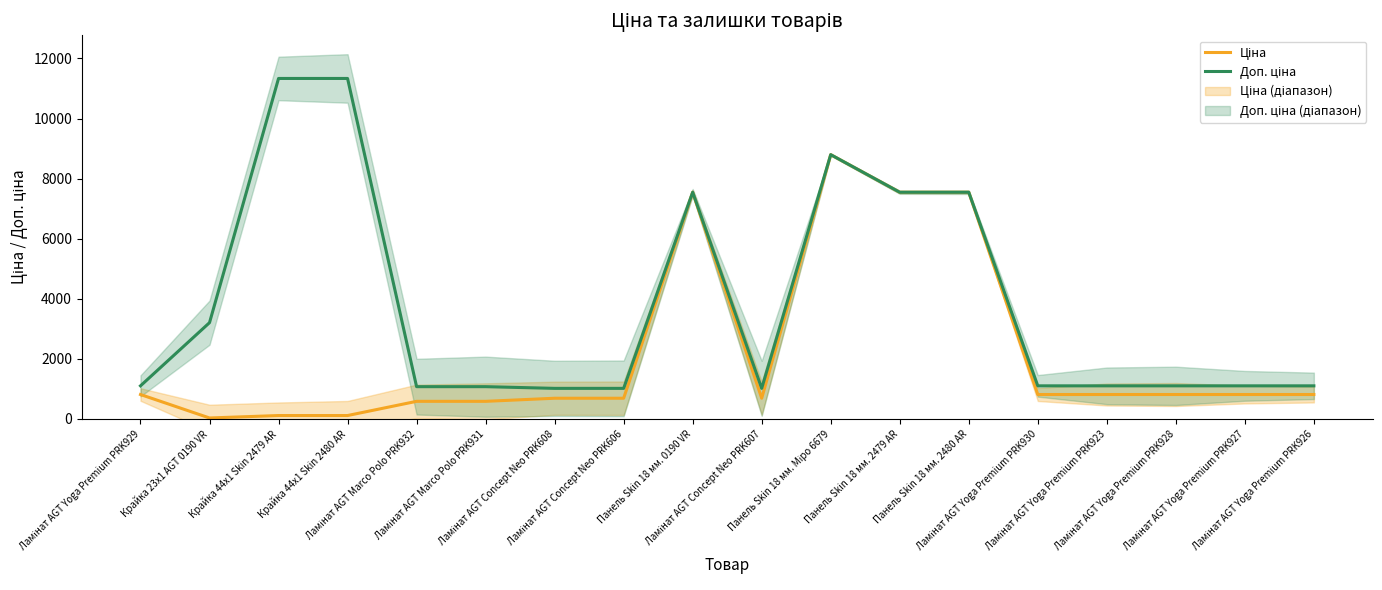

Rank the series by their average value, from lowest to highest.

Ціна, Доп. ціна